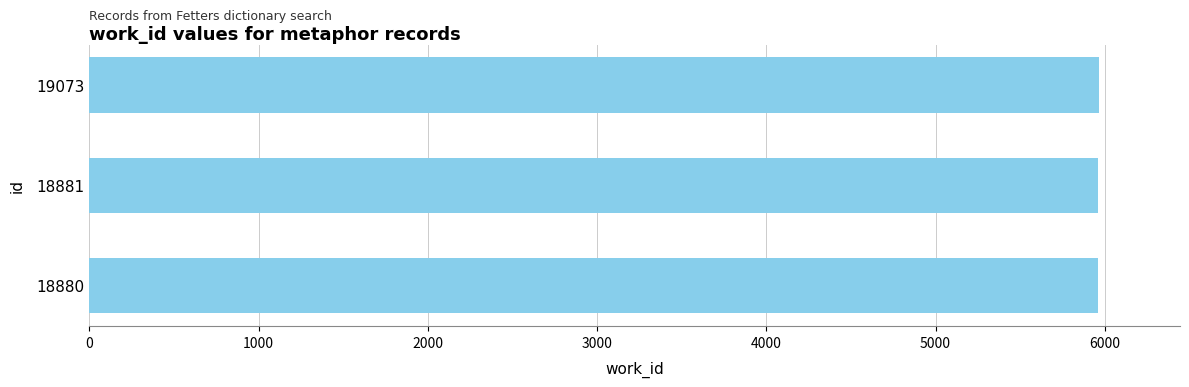

What is the average value?

5963